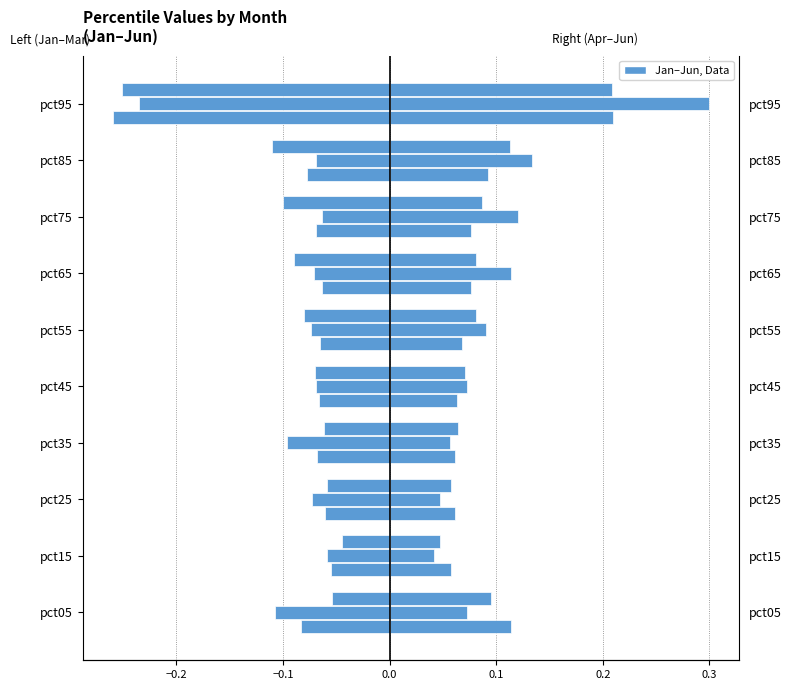

Rank the series by their maximum value, from highest to lowest.

Apr, Jan